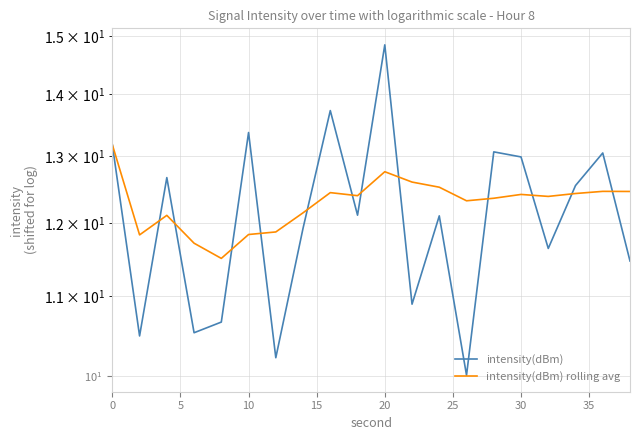

What is the smallest value displayed?

10.0